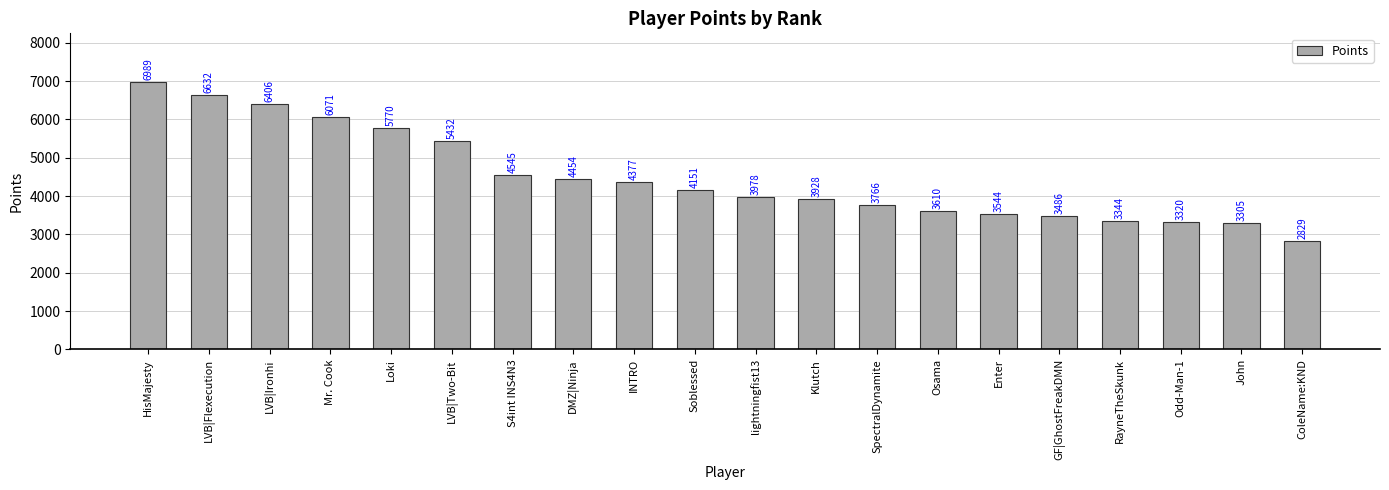

Reading left to right, transcribe all the data shown in this chart.

HisMajesty=6989	LVB|Flexecution=6632	LVB|Ironhi=6406	Mr. Cook=6071	Loki=5770	LVB|Two-Bit=5432	S4int INS4N3=4545	DMZ|Ninja=4454	INTRO=4377	Soblessed=4151	lightningfist13=3978	Klutch=3928	SpectralDynamite=3766	Osama=3610	Enter=3544	GF|GhostFreakDMN=3486	RayneTheSkunk=3344	Odd-Man-1=3320	John=3305	ColeName:KND=2829